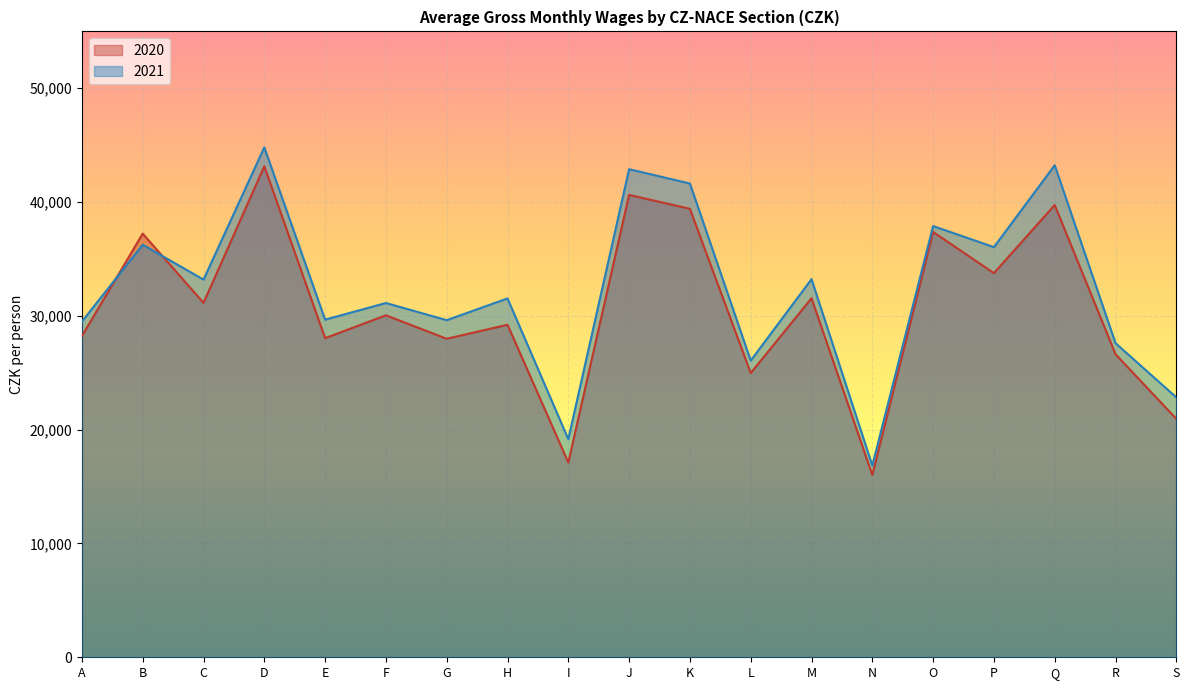

Rank the series at I from lowest to highest value.

2020, 2021